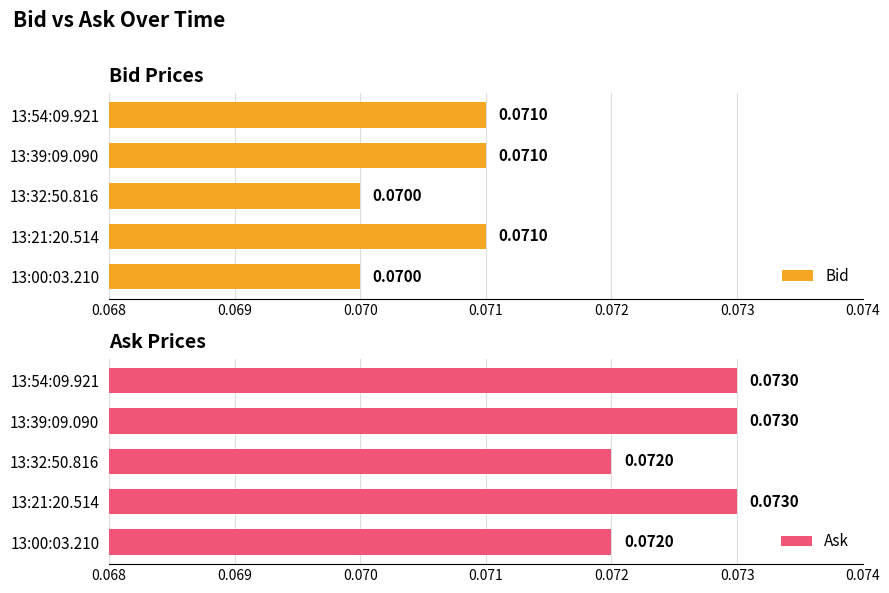

What is the total value across all series at 13:32:50.816?

0.1